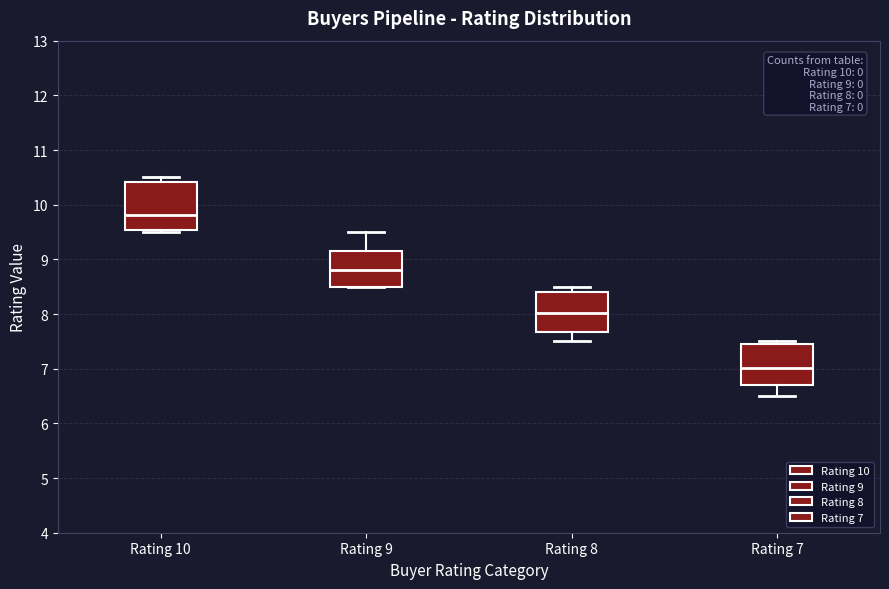

Which box's median line is the highest?

Rating 10